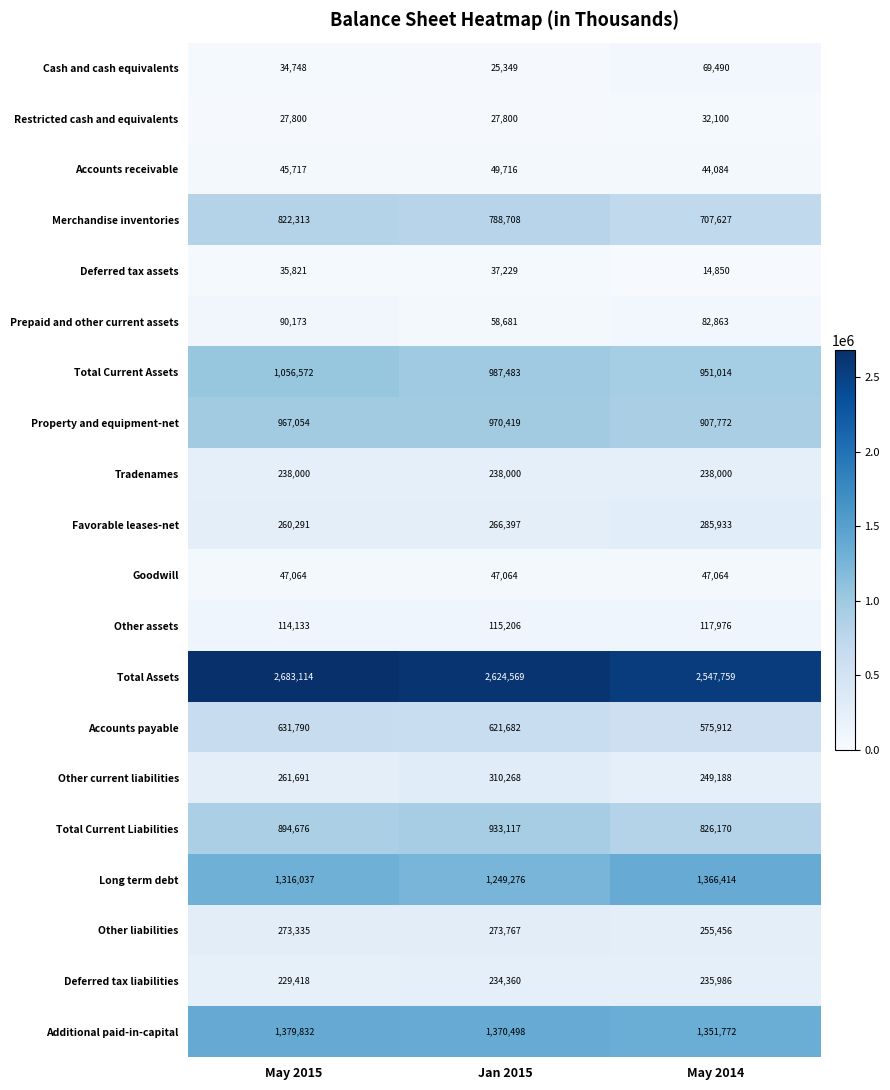

How many distinct data groups are displayed?

20